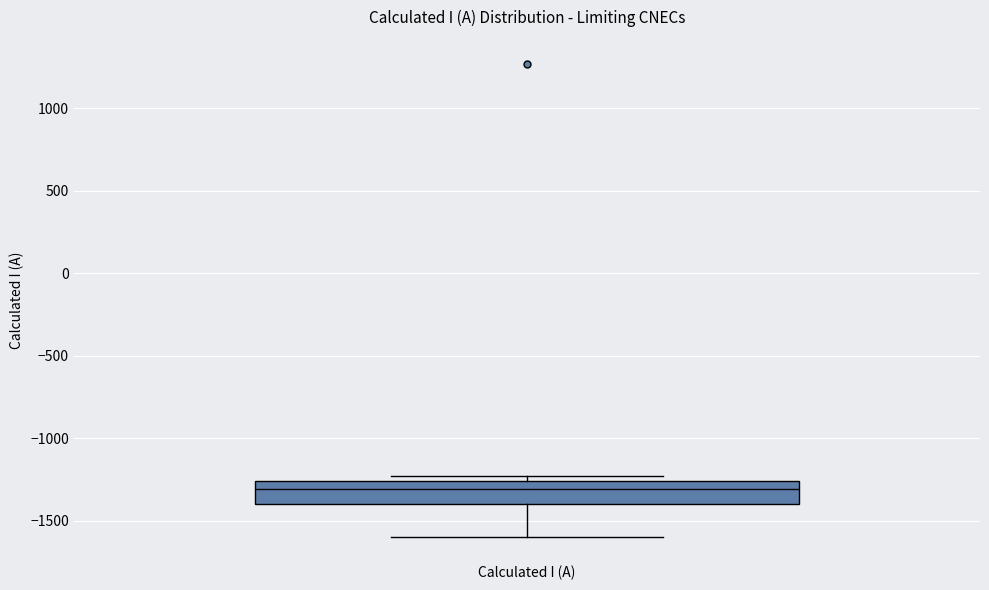

Where is the lower edge of the box for Calculated I (A) on the y-axis? The values are not printed on the chart, so give them approximately, as read against the axis.

-1400